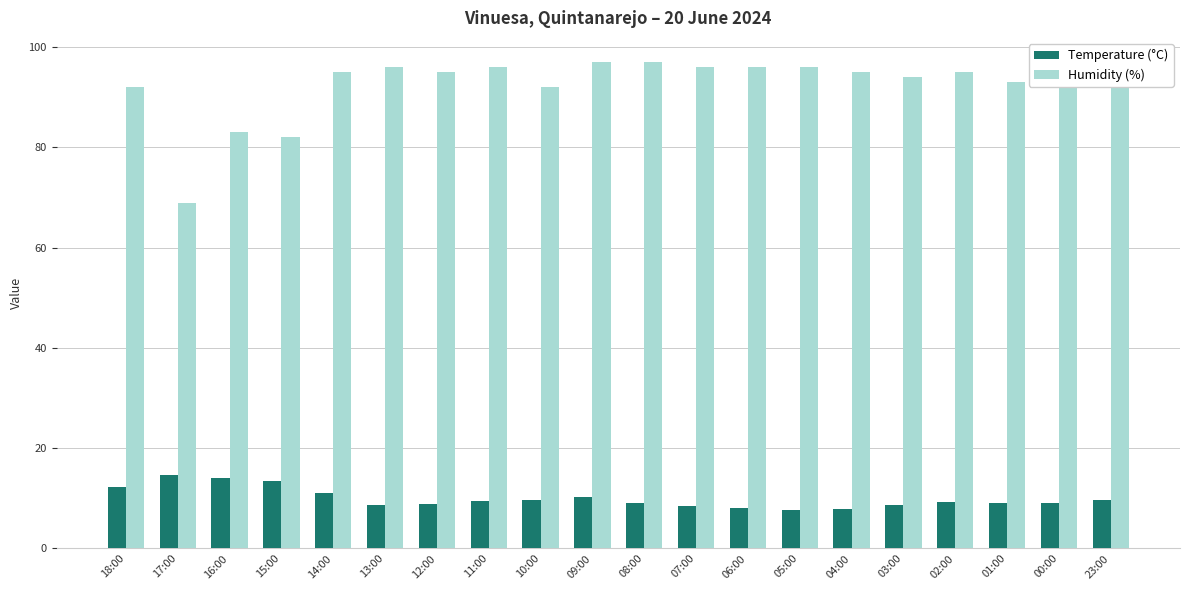

What is the label of the 6th bar from the right?

04:00